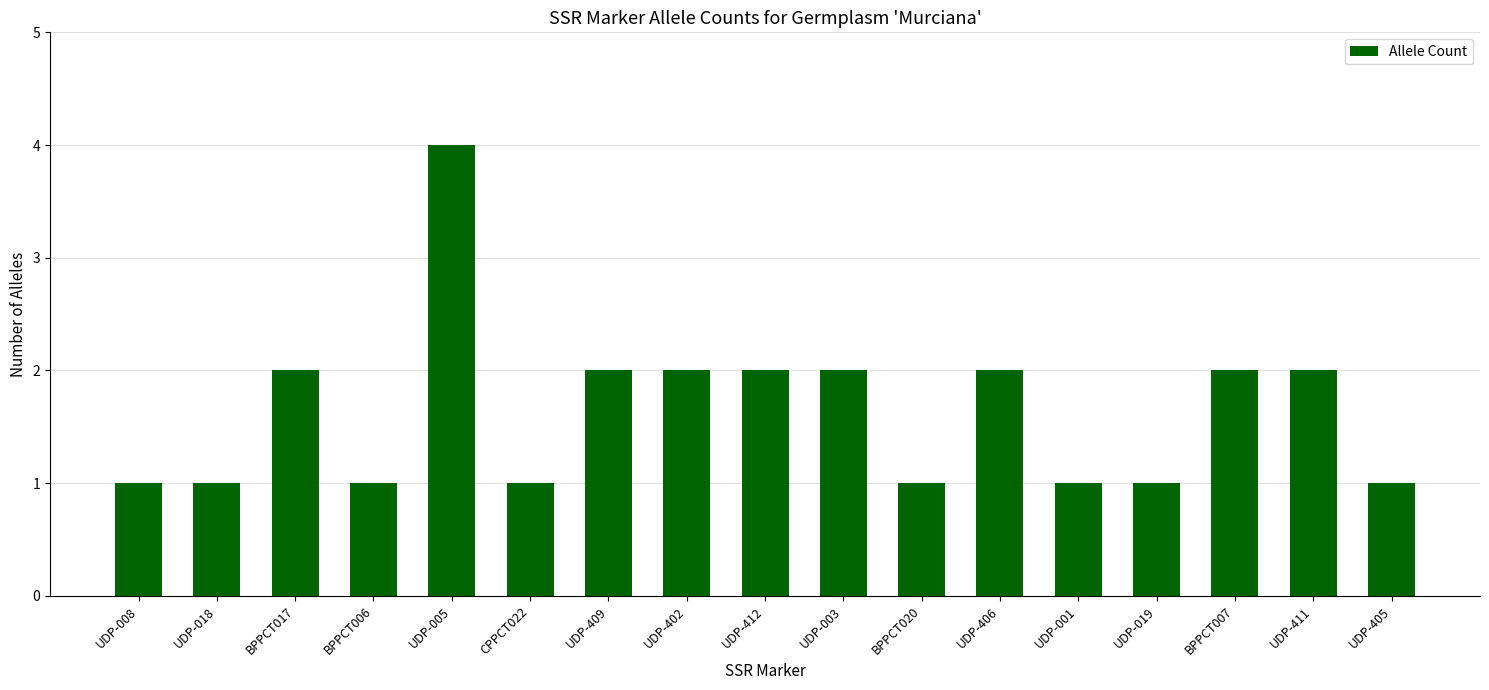

What position from the left is UDP-411?

16